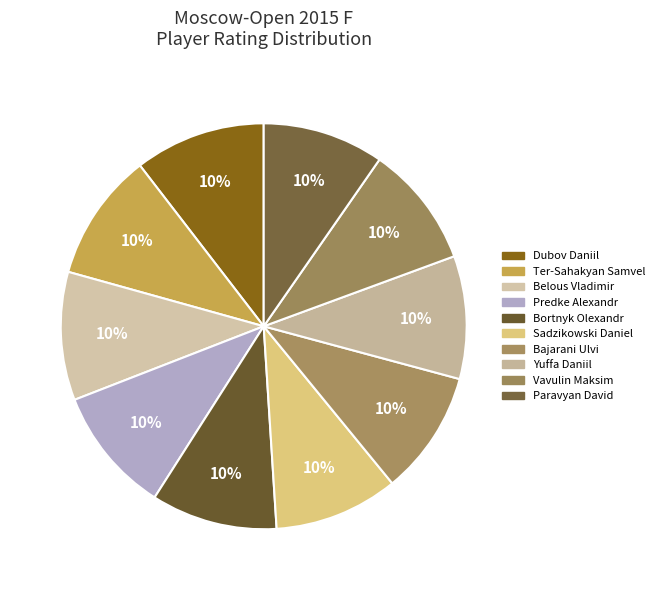

To the nearest percent, what percentage of the pie is Belous Vladimir?

10%